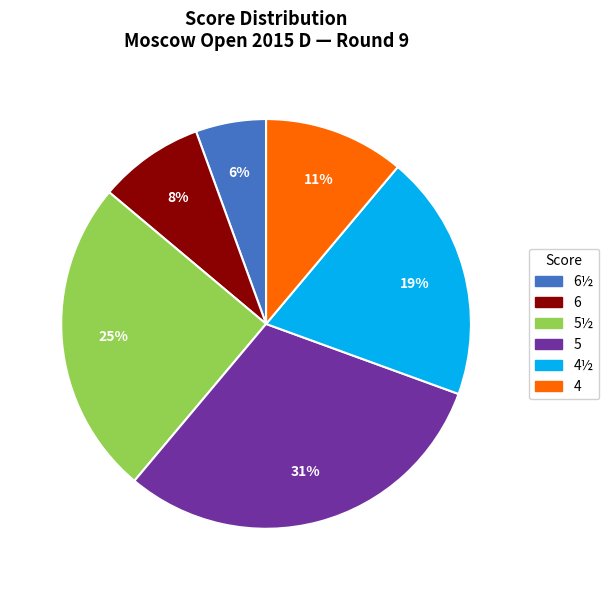

The 4½ slice represents 14% of the pie. True or false?

False